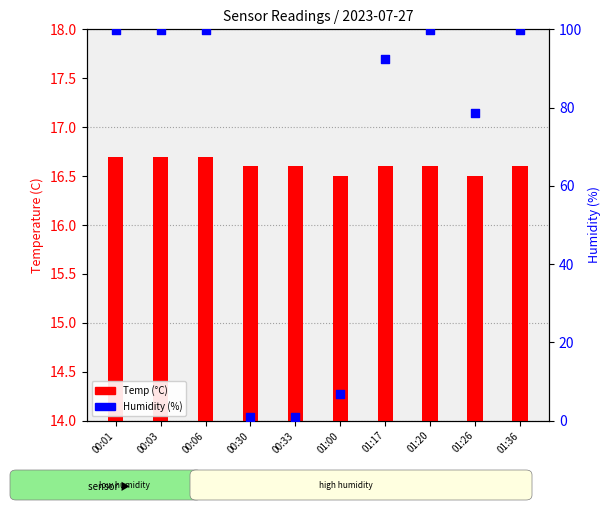

Which series has the widest spread of Y values?

Humidity